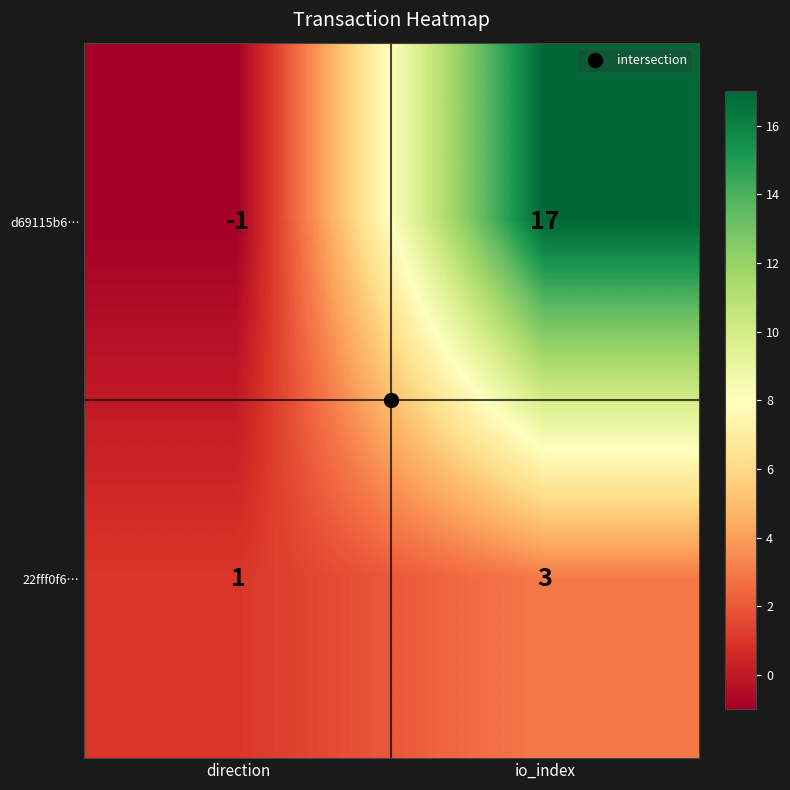

What is the difference between the d69115b6… values at direction and io_index?

18